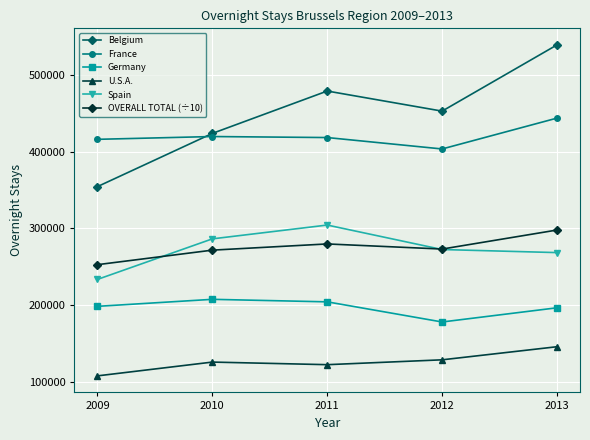

What is the highest value of the OVERALL TOTAL (÷10) series?

297987.6